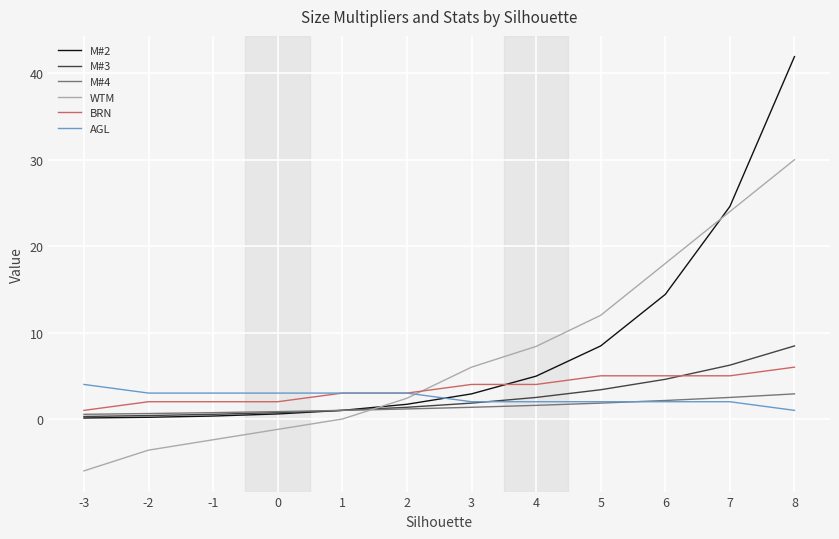

At which category is the sum across all series the highest?

8